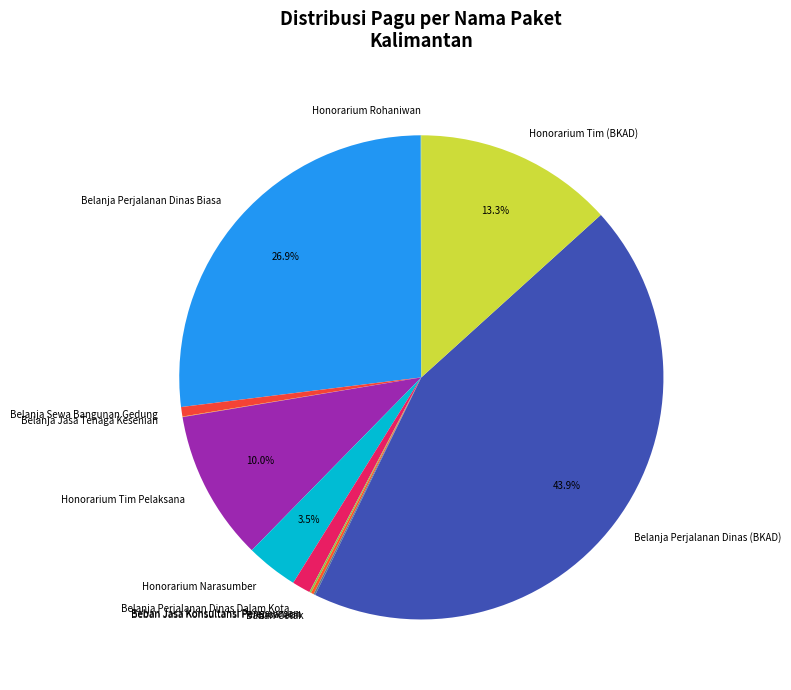

Is there a majority slice in this chart?

No